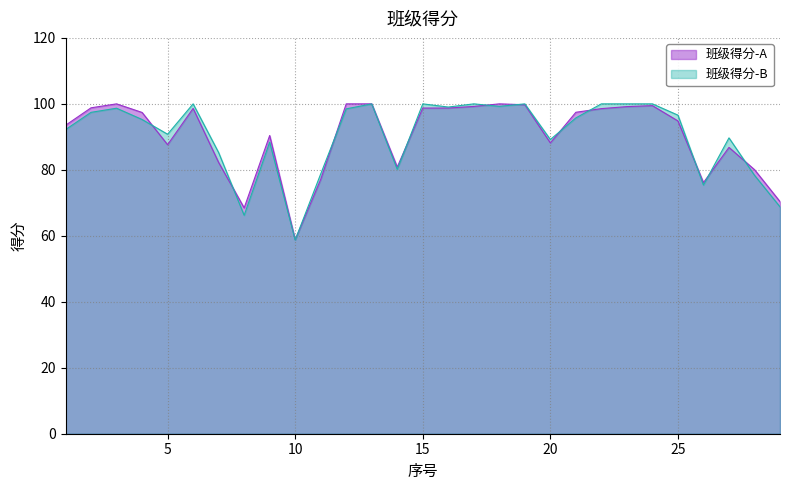

How many points are lower than both their immediate neighbors (excluding endpoints)?

6